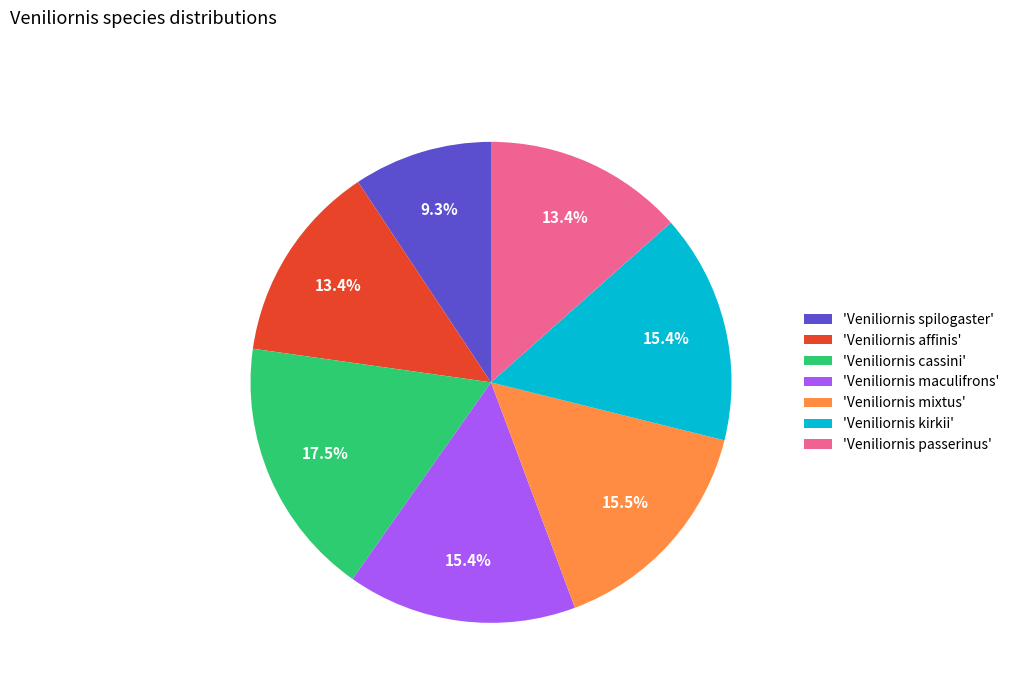

Which category has the biggest portion of the pie?

'Veniliornis cassini'